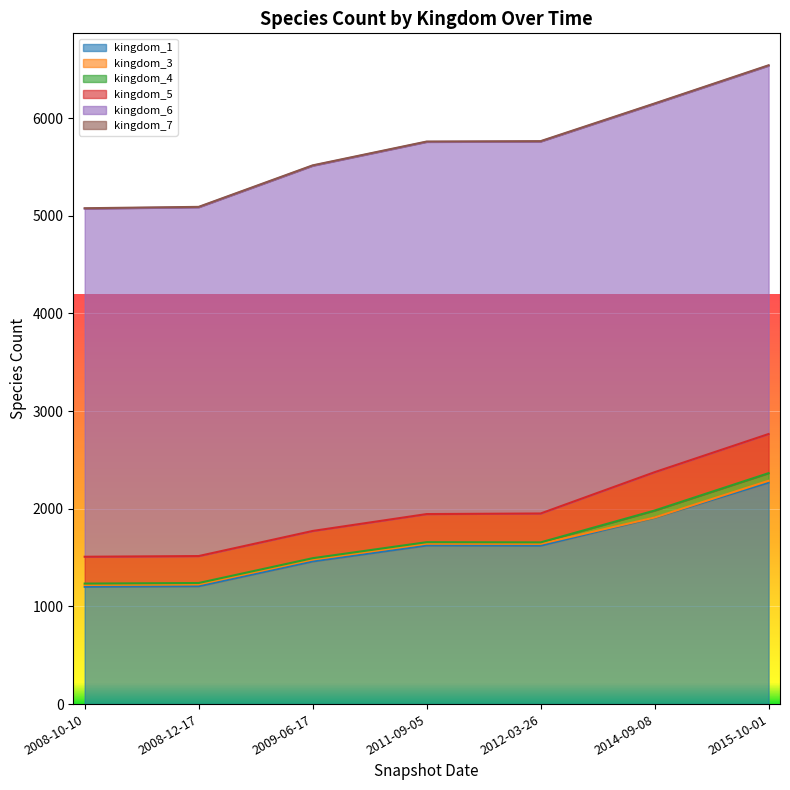

How many lines are shown in the chart?

6